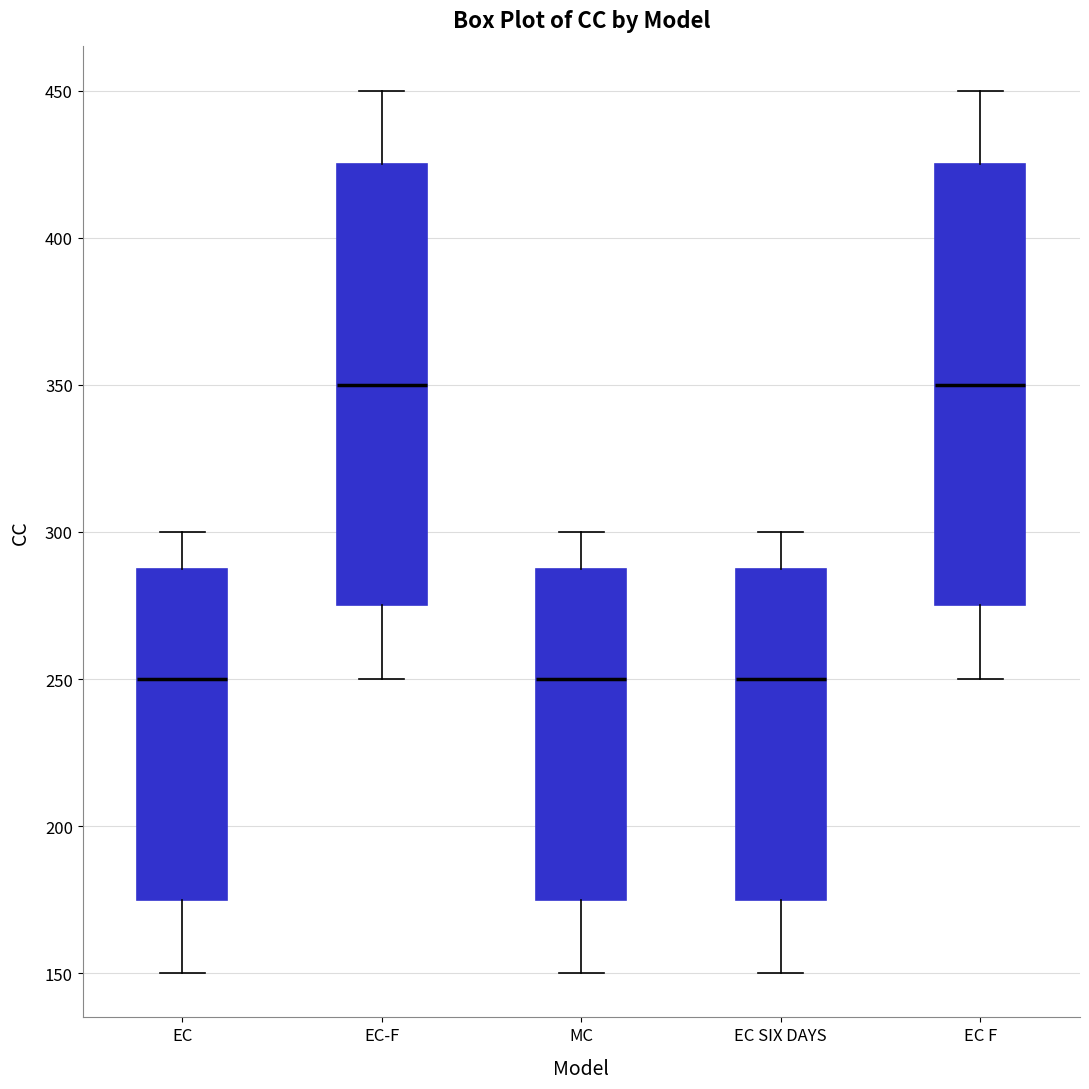

Reading left to right, transcribe this box plot: for each box, give where its median line is, the range the box spans, and where its two whiskers end, as read against the y-axis. The values are not printed on the chart, so give them approximately, as read against the axis.

EC: median 250, box 175 to 290, whiskers 150 to 300
EC-F: median 350, box 275 to 425, whiskers 250 to 450
MC: median 250, box 175 to 290, whiskers 150 to 300
EC SIX DAYS: median 250, box 175 to 290, whiskers 150 to 300
EC F: median 350, box 275 to 425, whiskers 250 to 450